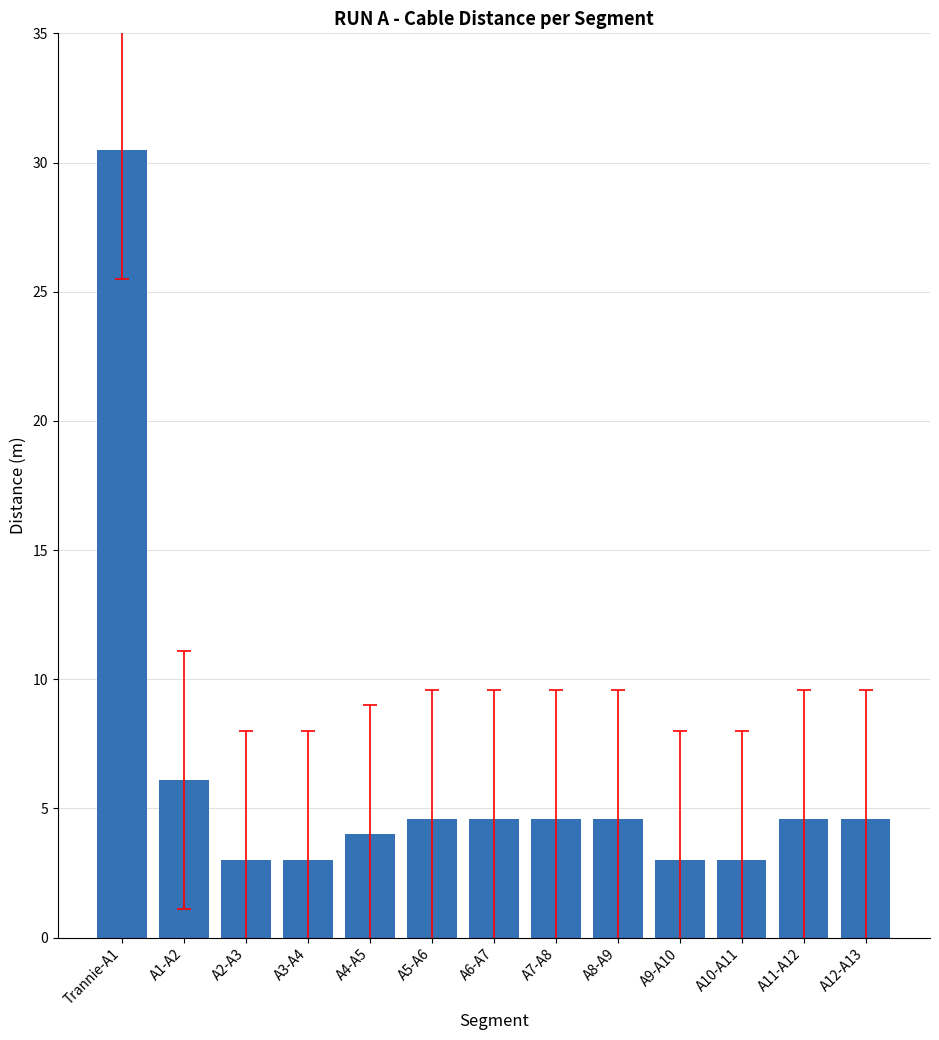

Reading left to right, list all the values displayed in this chart.

Trannie-A1=30.5	A1-A2=6.1	A2-A3=3.0	A3-A4=3.0	A4-A5=4.0	A5-A6=4.6	A6-A7=4.6	A7-A8=4.6	A8-A9=4.6	A9-A10=3.0	A10-A11=3.0	A11-A12=4.6	A12-A13=4.6